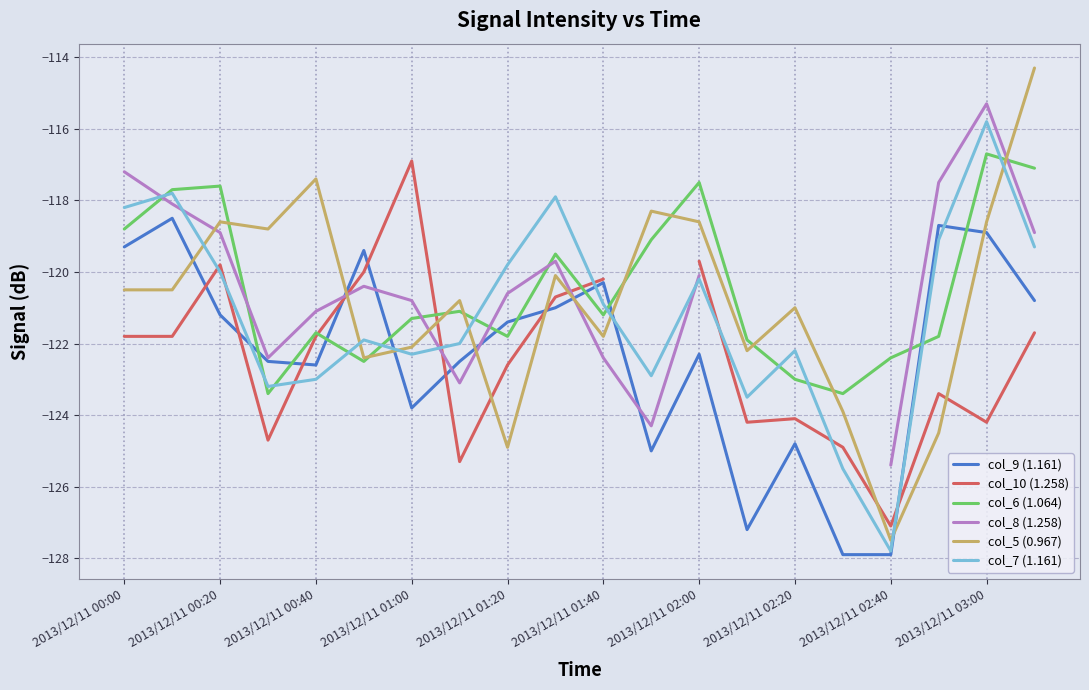

True or false: col_5 (0.967) has a value of -66.2 at 2013/12/11 01:00.

False